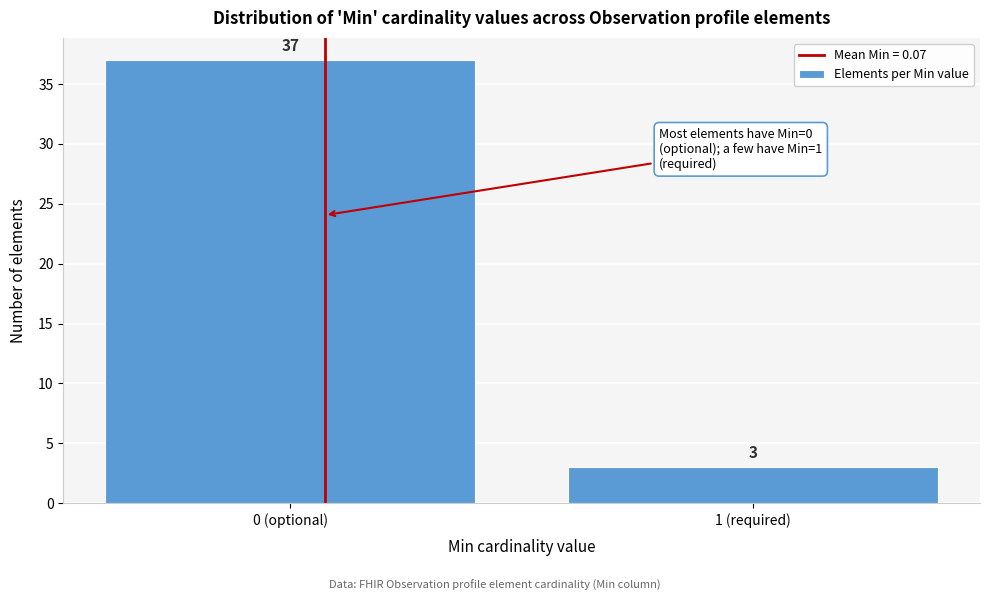

Reading left to right, list all the values displayed in this chart.

0 (optional)=37	1 (required)=3